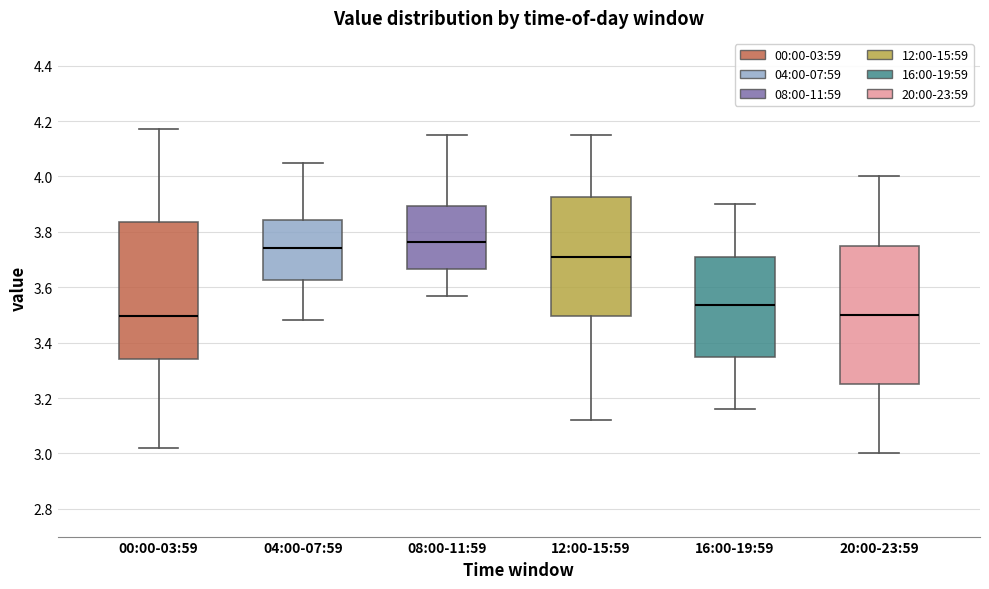

Reading left to right, read every box against the y-axis: the position of its median line, the range the box covers, and the ends of its whiskers. The values are not printed on the chart, so give them approximately, as read against the axis.

00:00-03:59: median 3.50, box 3.34 to 3.84, whiskers 3.02 to 4.18
04:00-07:59: median 3.74, box 3.62 to 3.84, whiskers 3.48 to 4.06
08:00-11:59: median 3.76, box 3.66 to 3.90, whiskers 3.58 to 4.16
12:00-15:59: median 3.72, box 3.50 to 3.92, whiskers 3.12 to 4.16
16:00-19:59: median 3.54, box 3.34 to 3.70, whiskers 3.16 to 3.90
20:00-23:59: median 3.50, box 3.26 to 3.76, whiskers 3.00 to 4.00